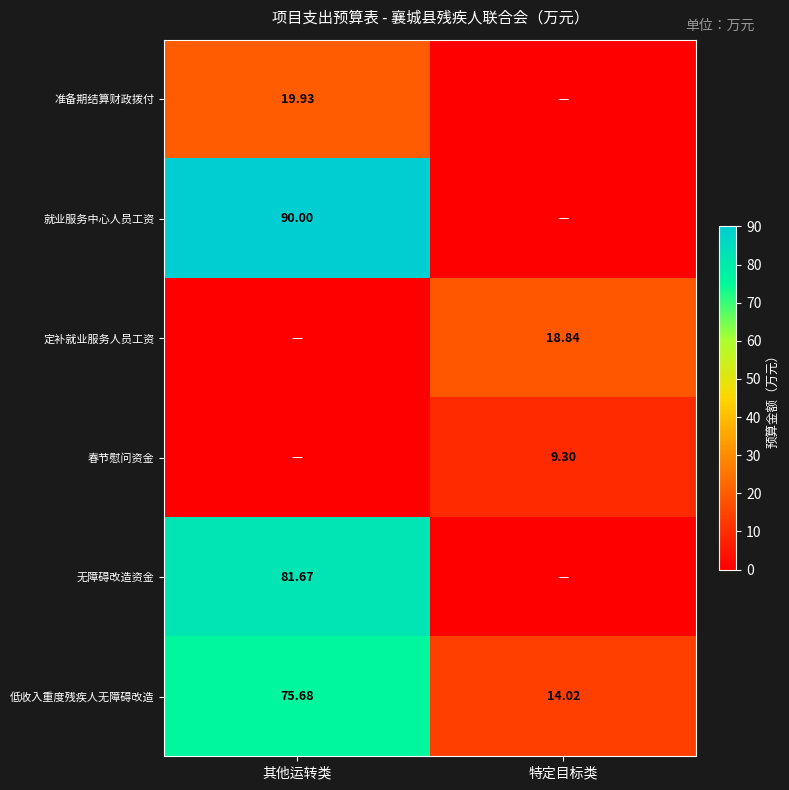

Where does the 低收入重度残疾人无障碍改造 series first go above 75?

其他运转类